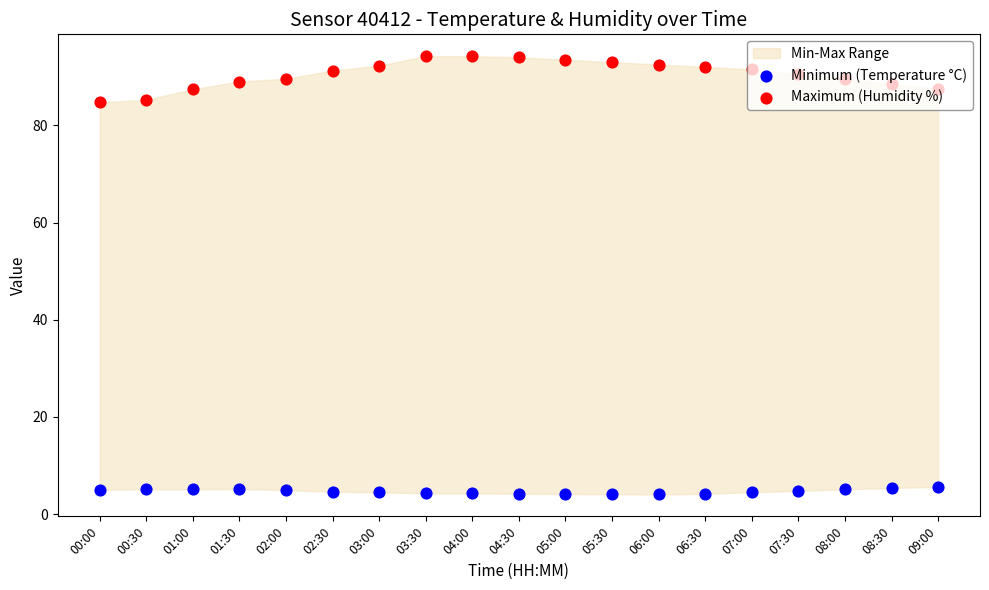

Which series has the largest total across all categories?

Maximum (Humidity %)